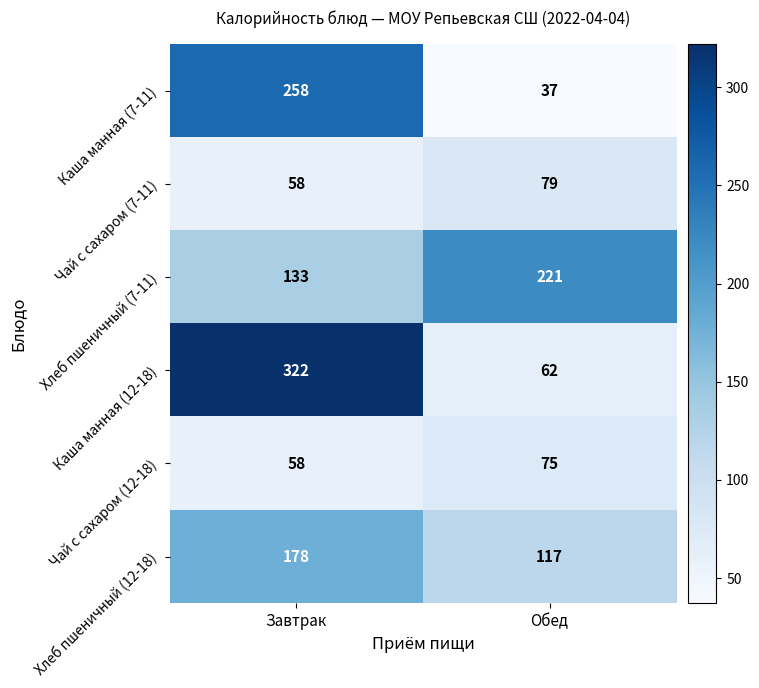

Between Завтрак and Обед, which series saw the biggest shift?

Каша манная (12-18)